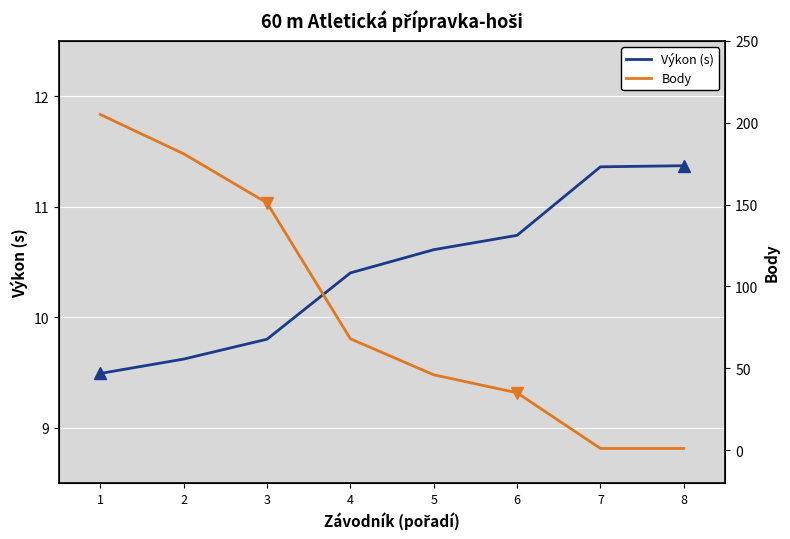

At 3, list the series in order from largest to smallest.

Body, Výkon (s)